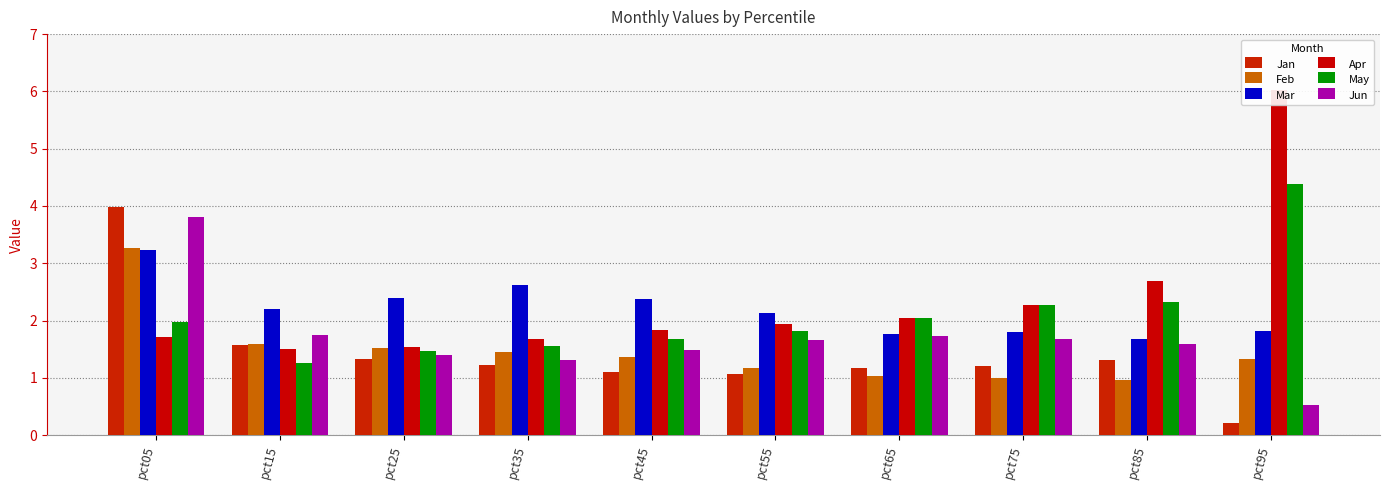

What is the difference between the May values at pct55 and pct15?

0.5